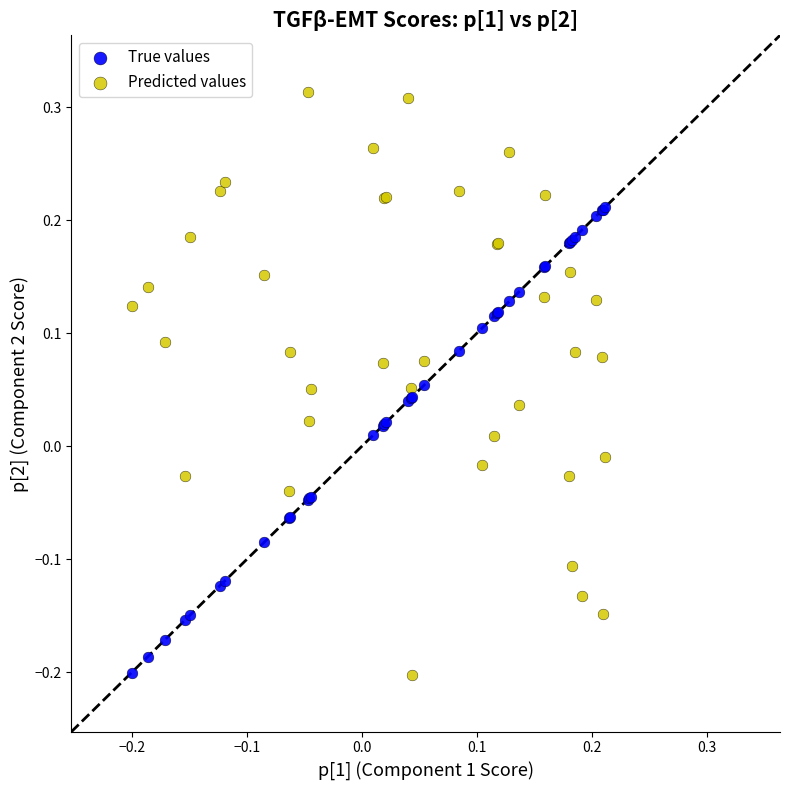

What is the X range (max minus min) for the scatter plot?

0.4